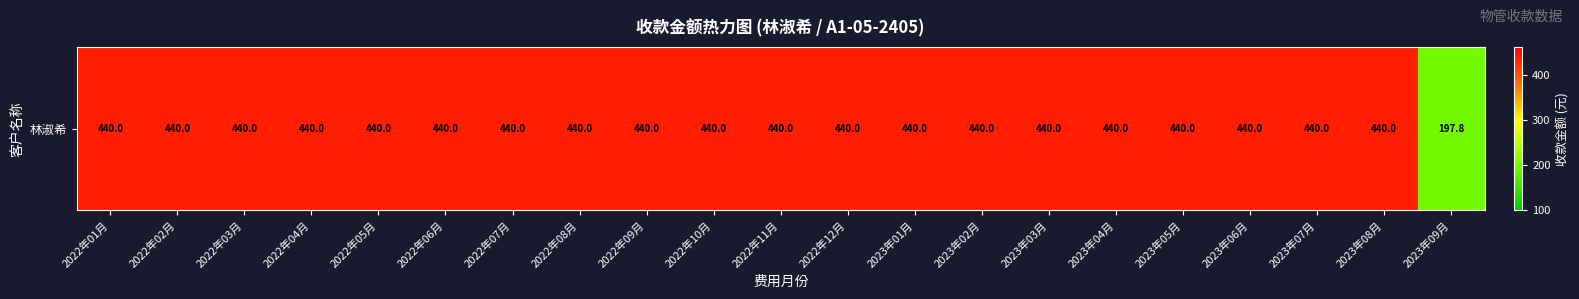

Is it true that the value at 2023年06月 is 198.4?

False